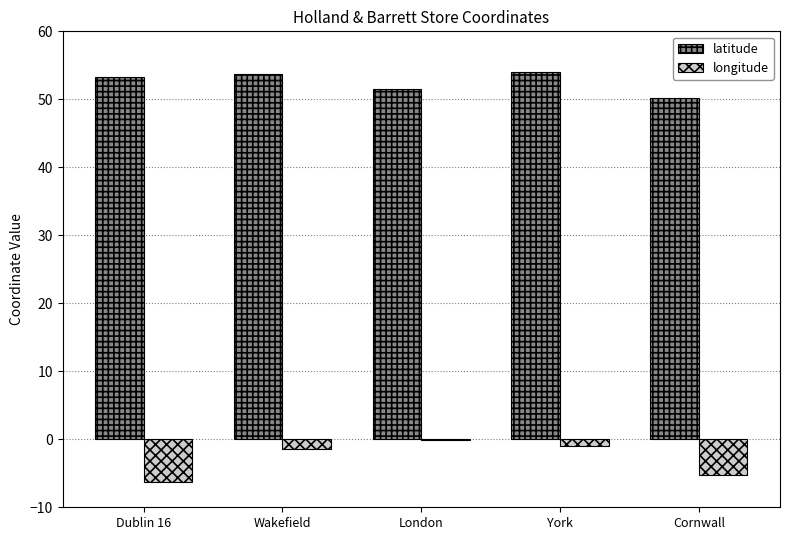

What is the sum of the longitude values at York and Dublin 16?

-7.3